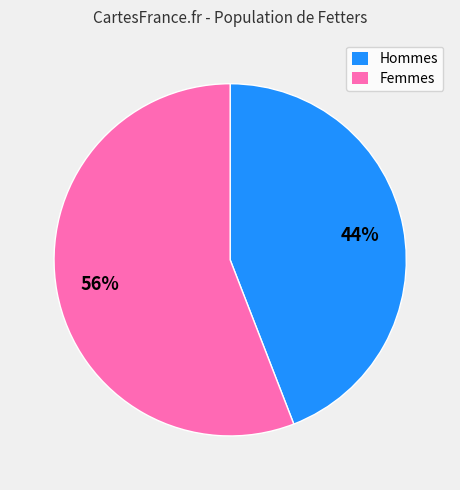

To the nearest percent, what is the average slice percentage?

50%